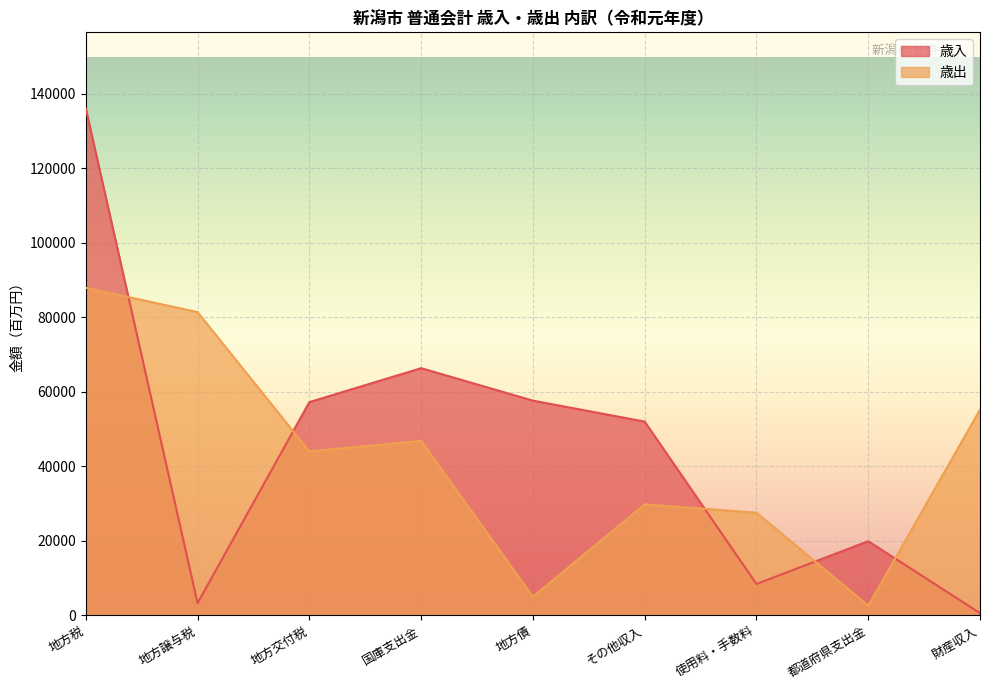

What is the minimum value for 歳入?

586